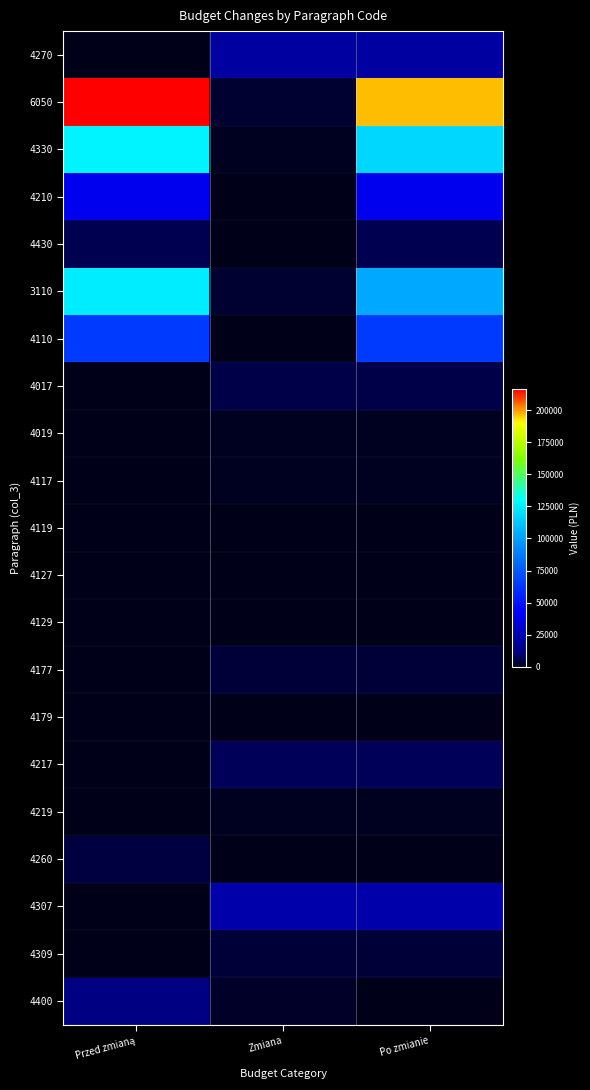

How many distinct data groups are displayed?

21